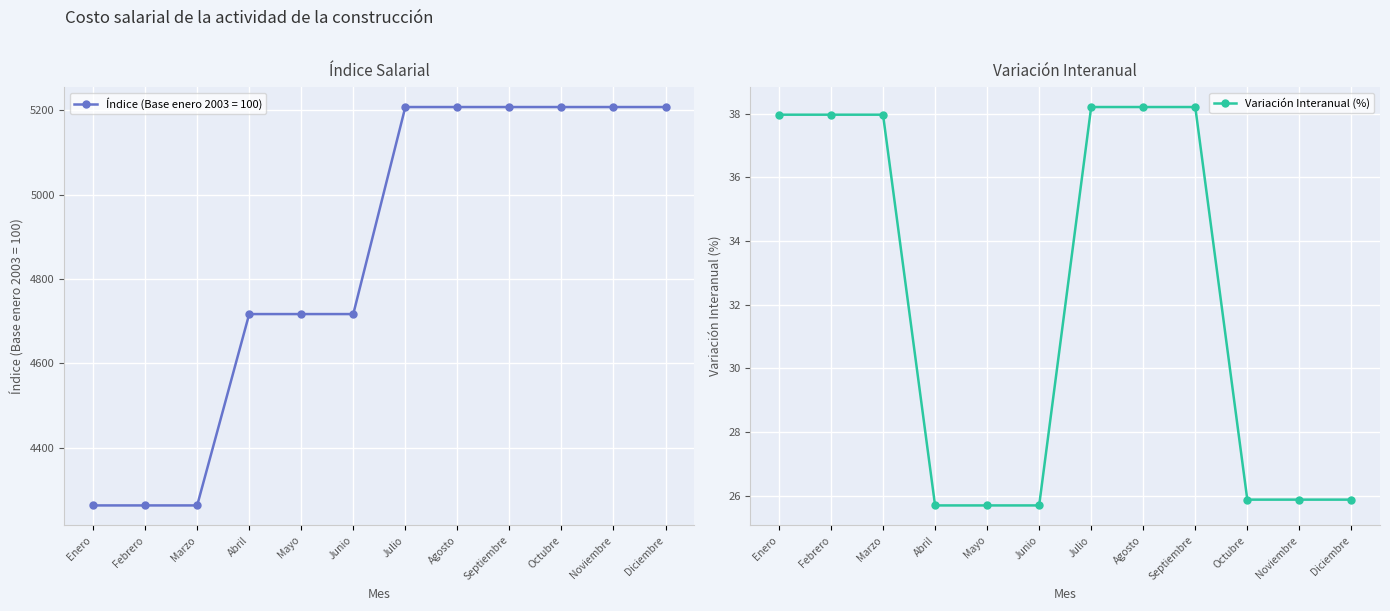

Where is the data nearest to the value 31?

Octubre